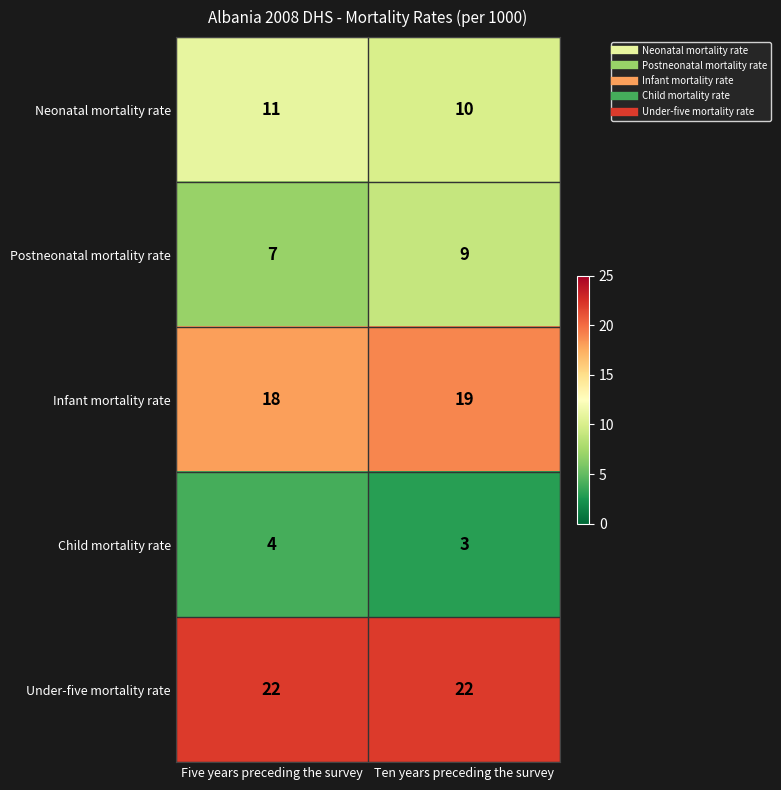

What is the total value across all series at Five years preceding the survey?

62